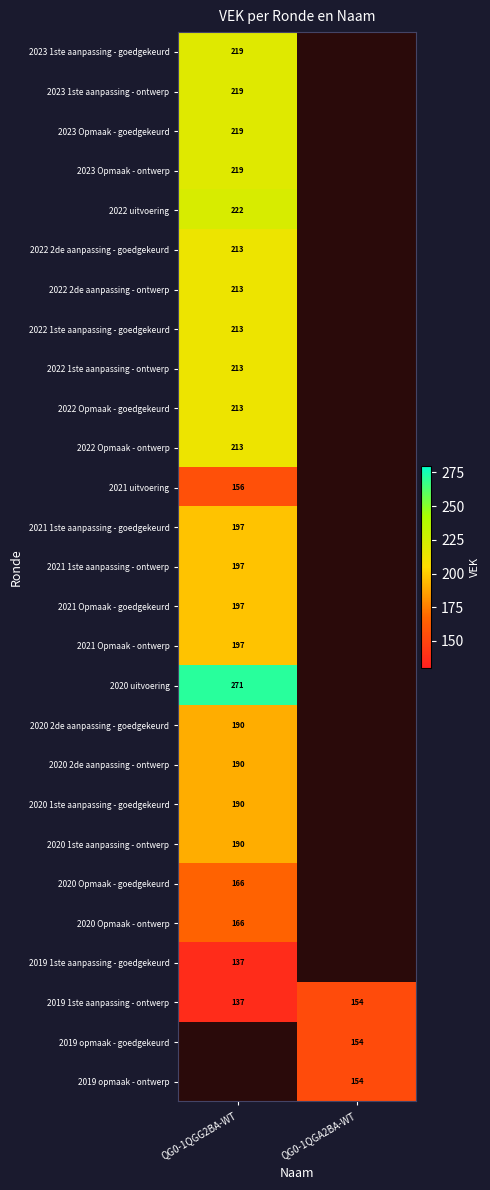

What is the approximate value of 2019 1ste aanpassing - ontwerp at QG0-1QGG2BA-WT, to the nearest 5?

135